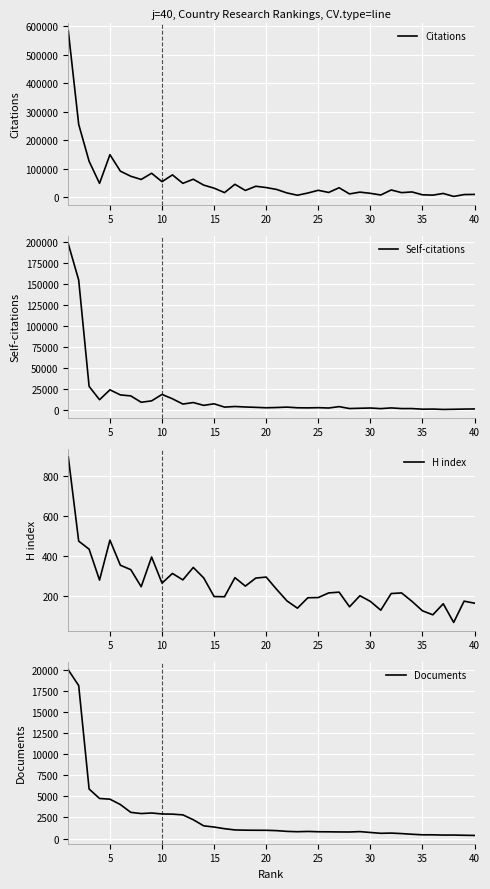

How many lines are shown in the chart?

4